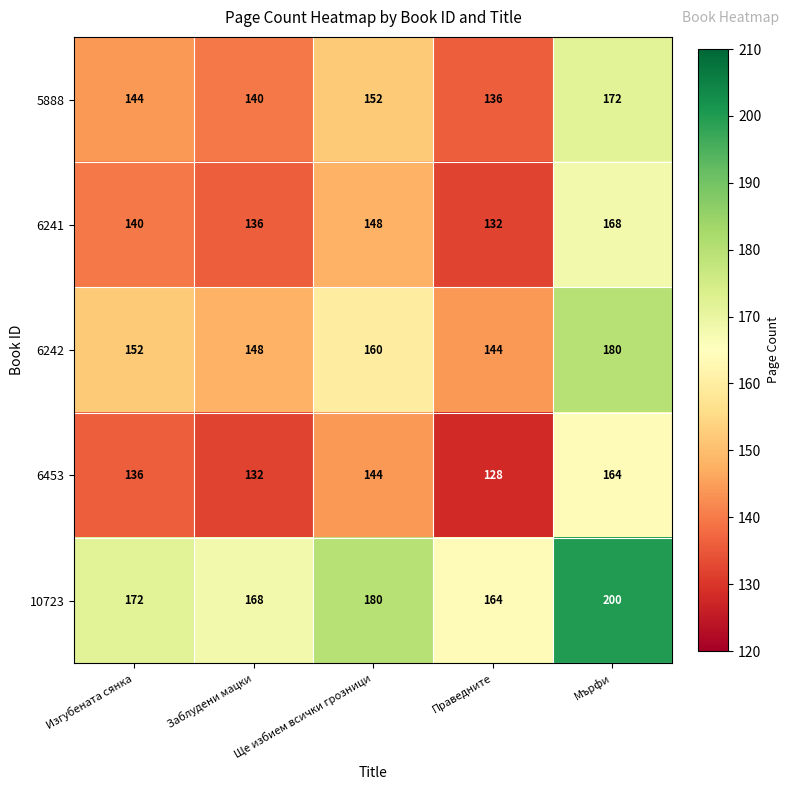

What is the difference between the second highest and minimum values in the 6241 series?

16